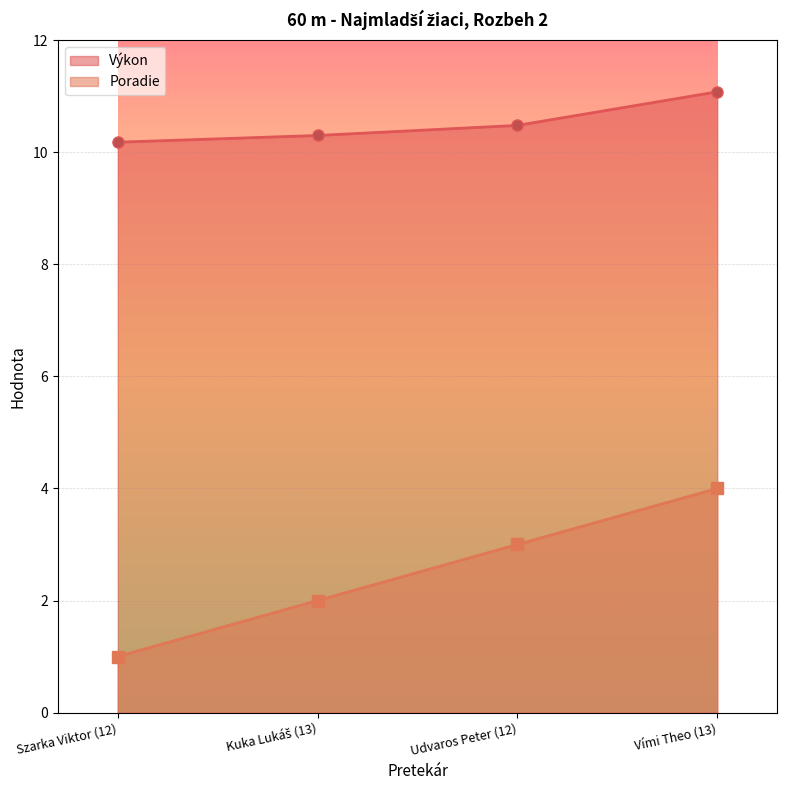

What is the smallest value displayed?

1.0